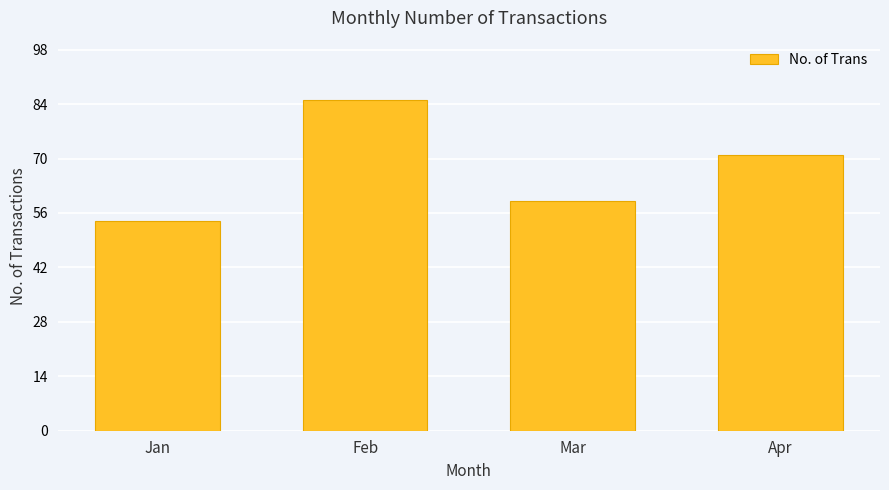

Reading right to left, what are all the values shown in this chart?

Apr=71	Mar=59	Feb=85	Jan=54